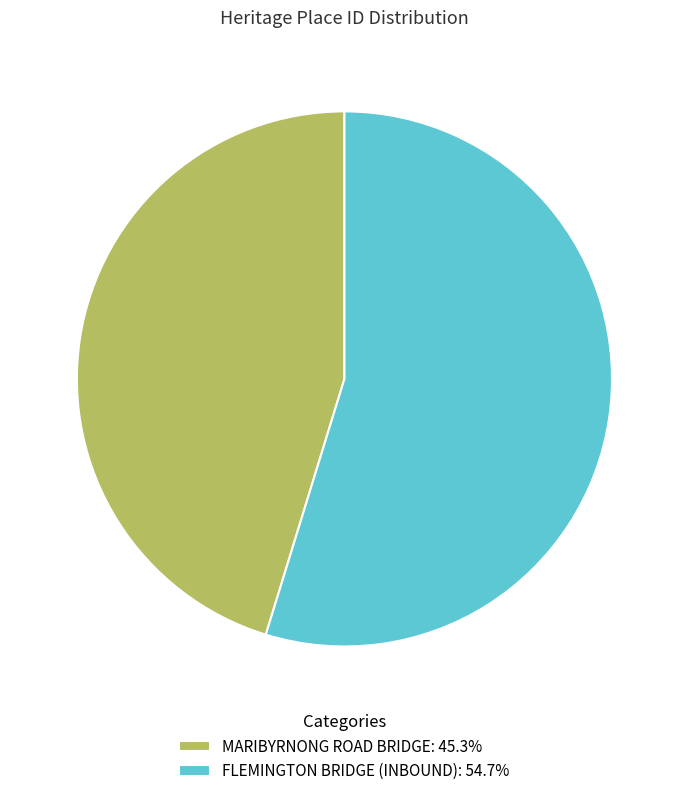

Count the number of slices in the pie.

2